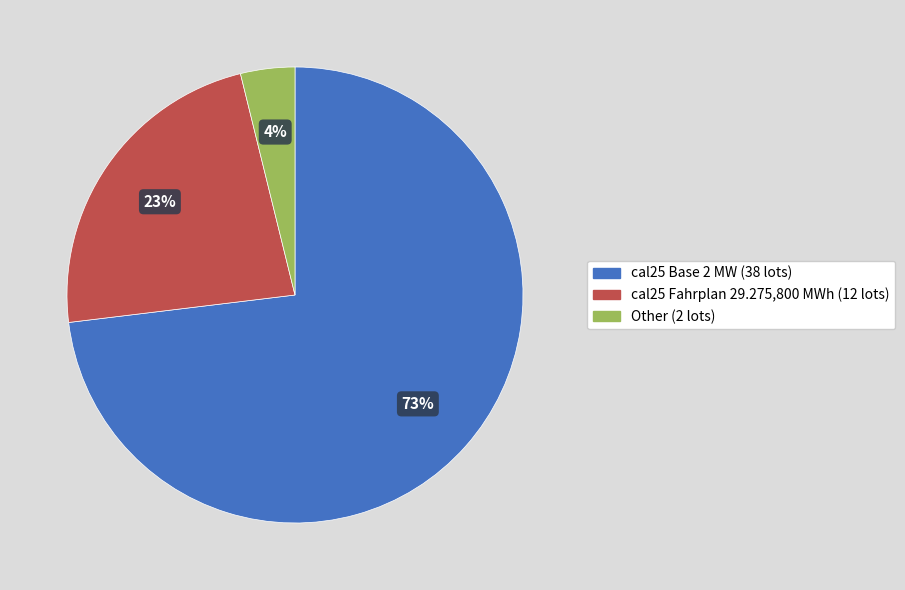

What is the largest slice in the pie chart?

cal25 Base 2 MW